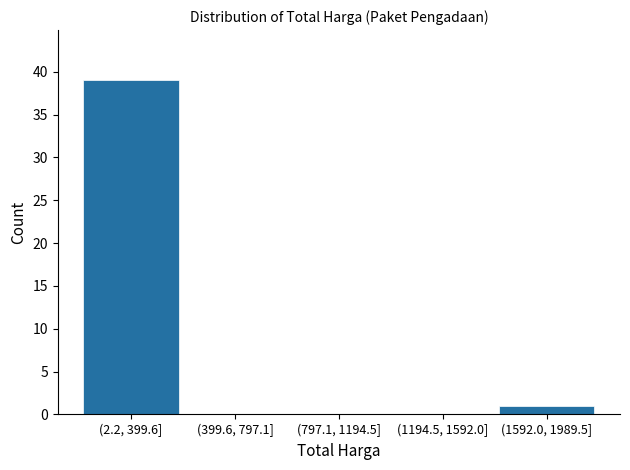

Reading right to left, extract all data points from this chart.

(1592.0, 1989.5]=1	(1194.5, 1592.0]=0	(797.1, 1194.5]=0	(399.6, 797.1]=0	(2.2, 399.6]=39